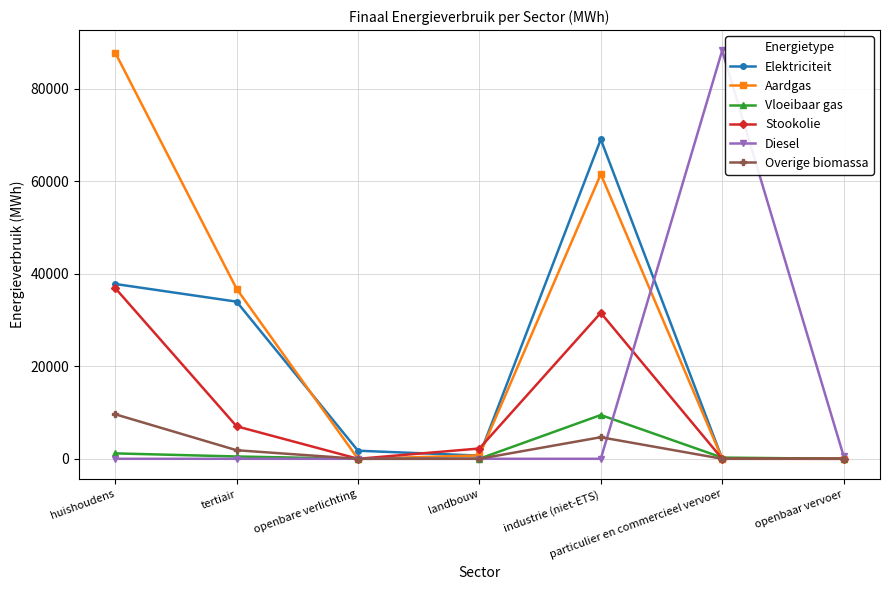

The Diesel series shows -41930.2 at huishoudens. True or false?

False